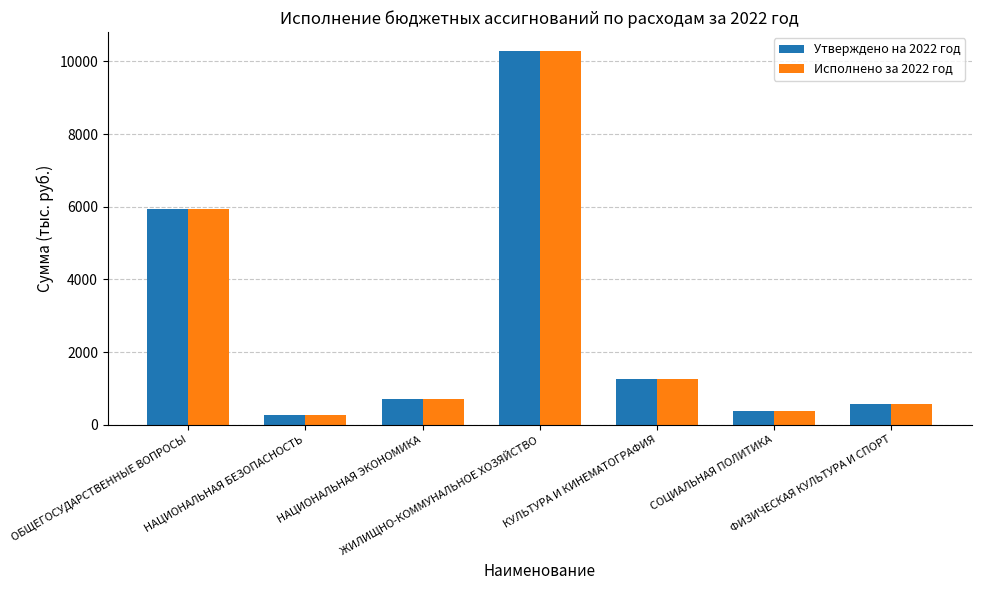

How many data points in Утверждено на 2022 год are less than 713?

3